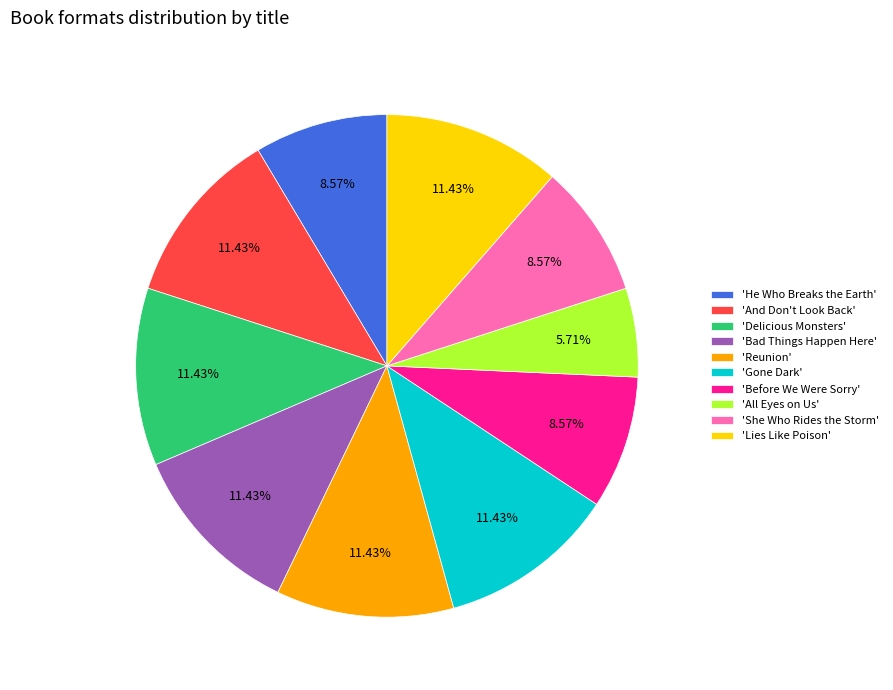

Is the sum of 'Gone Dark' and 'Reunion' greater than half?

No